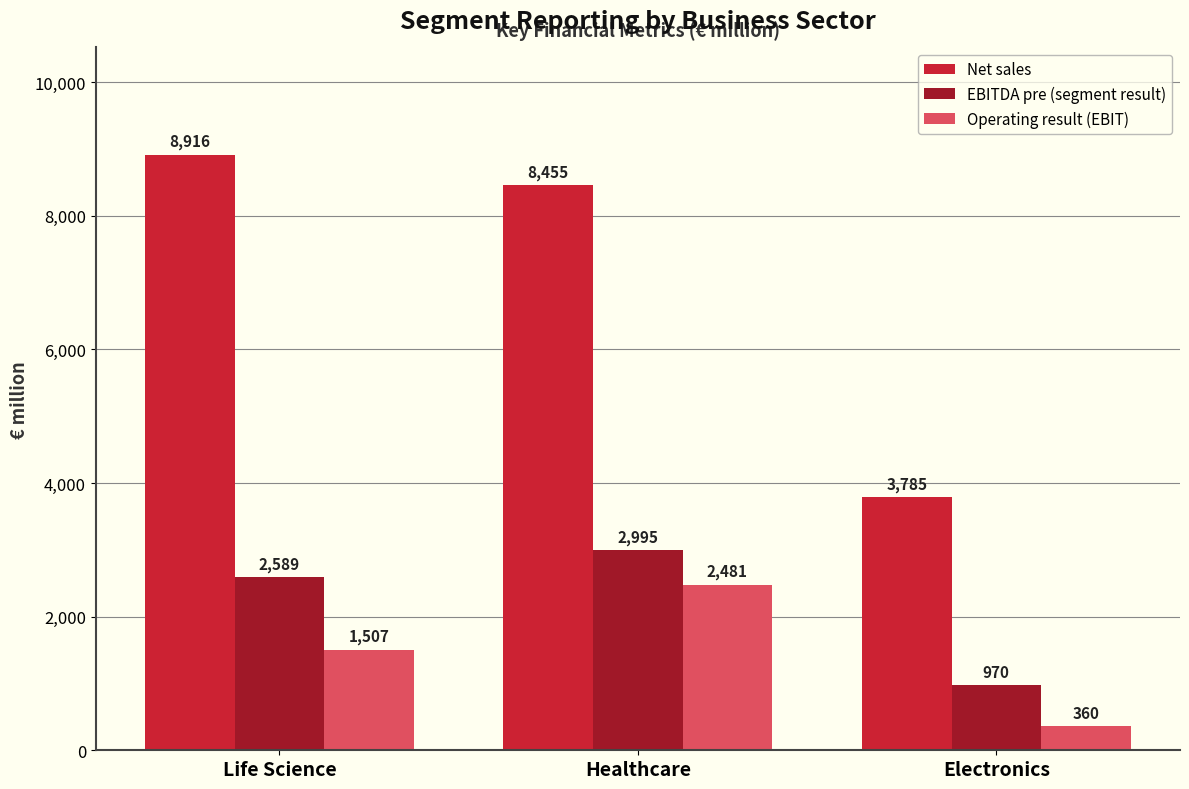

How many bars are there in total?

9